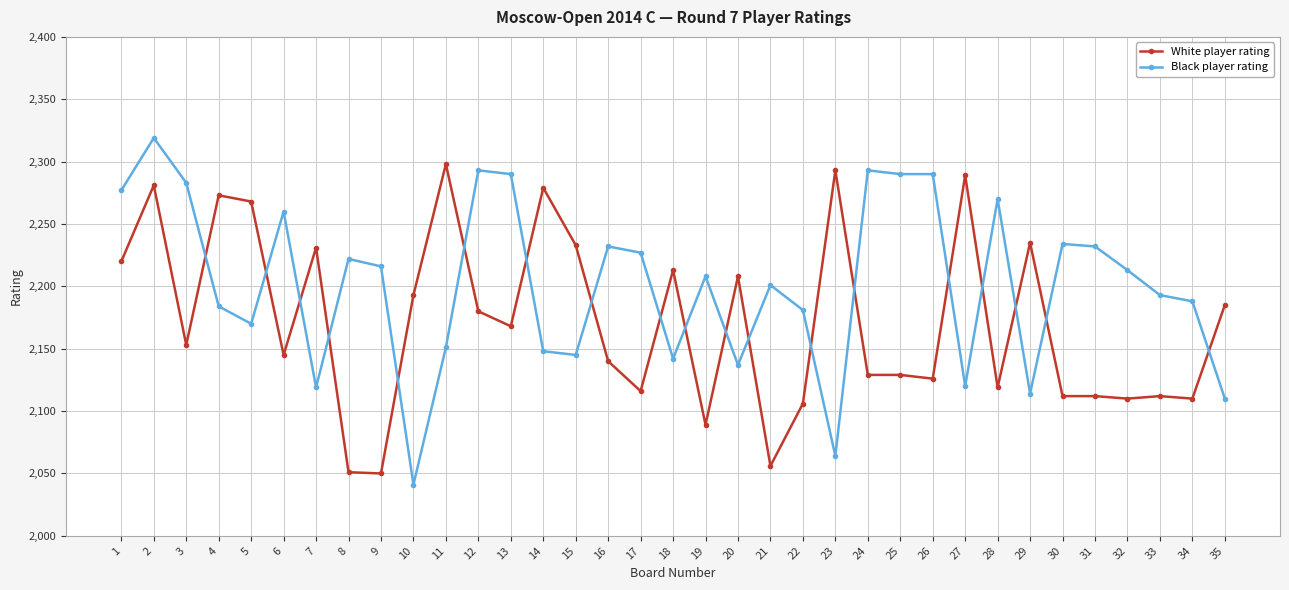

Which series has the largest total across all categories?

Black player rating